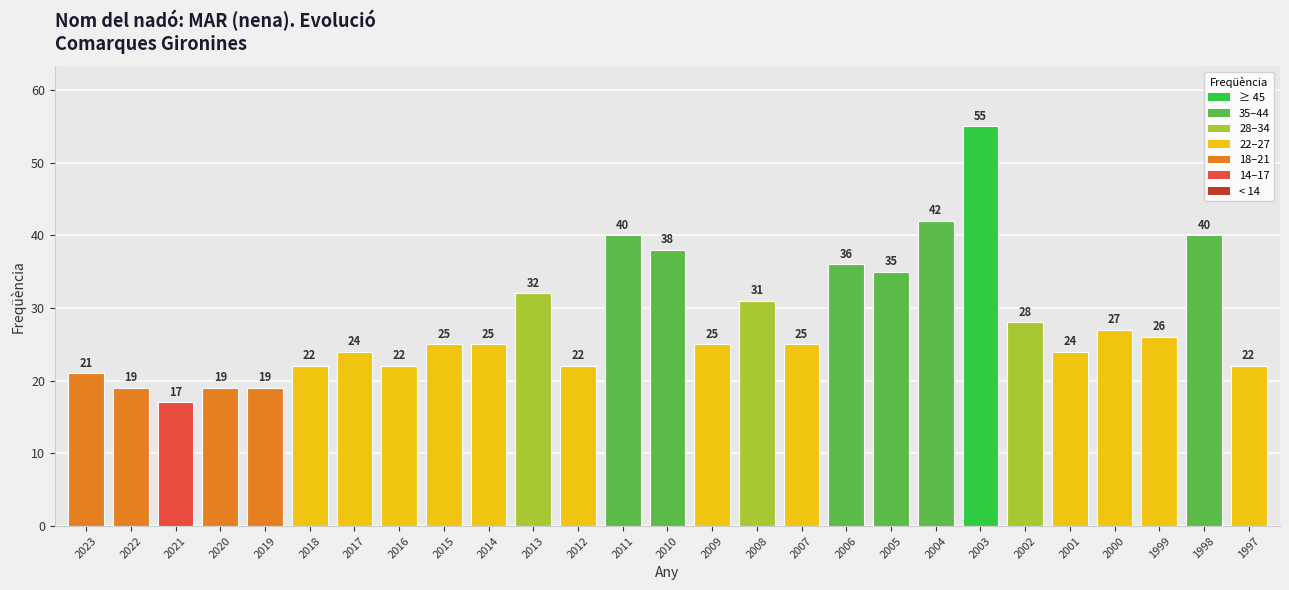

How many values are below 25?

11